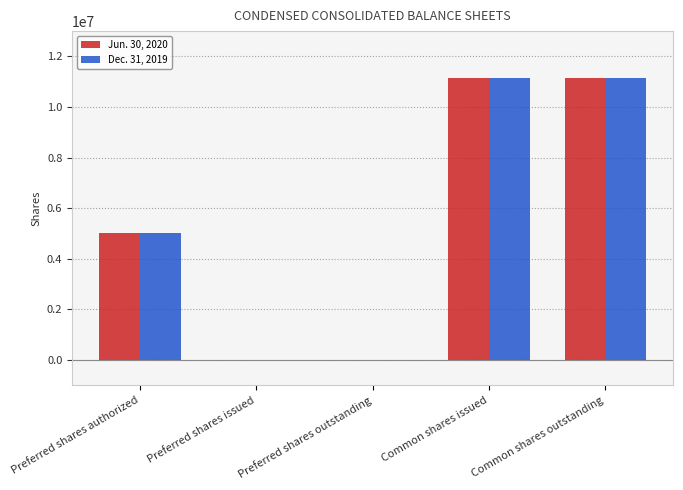

What is the average value of the Jun. 30, 2020 series?

5463864